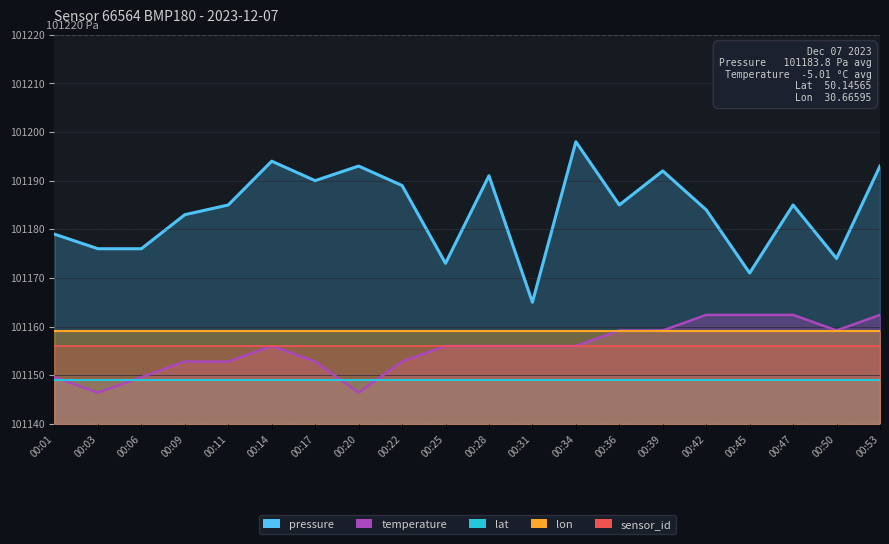

True or false: sensor_id and pressure cross at least once.

False